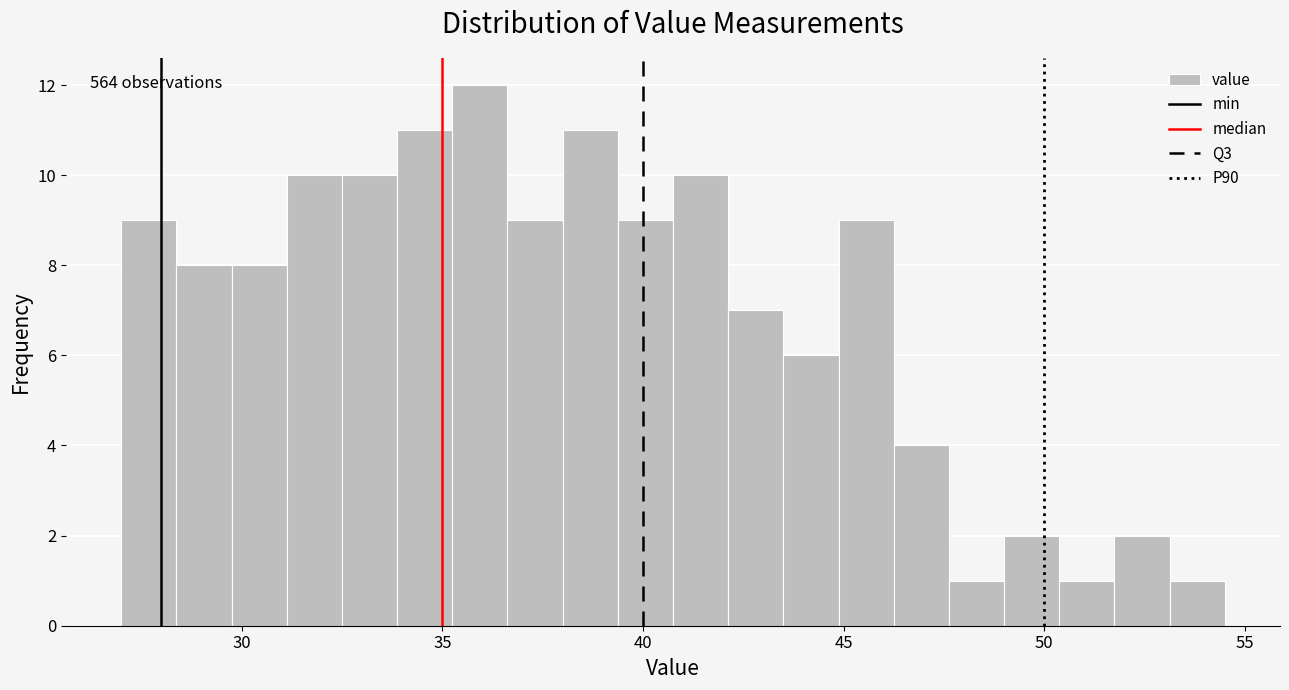

Around what value on the x-axis is the tallest bar? Give the approximate position of its centre, as read against the axis.

36.0